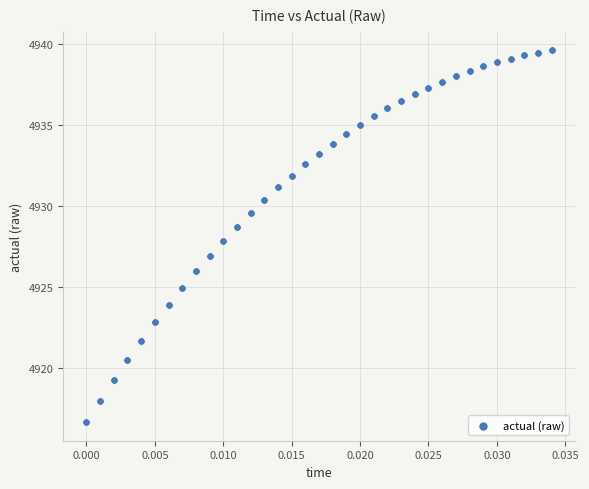

What is the range of Y values (max minus min)?

22.9